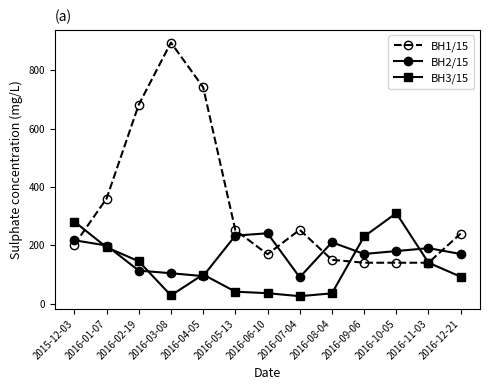

What is the difference between the highest and lowest values at 2016-02-19?

569.0